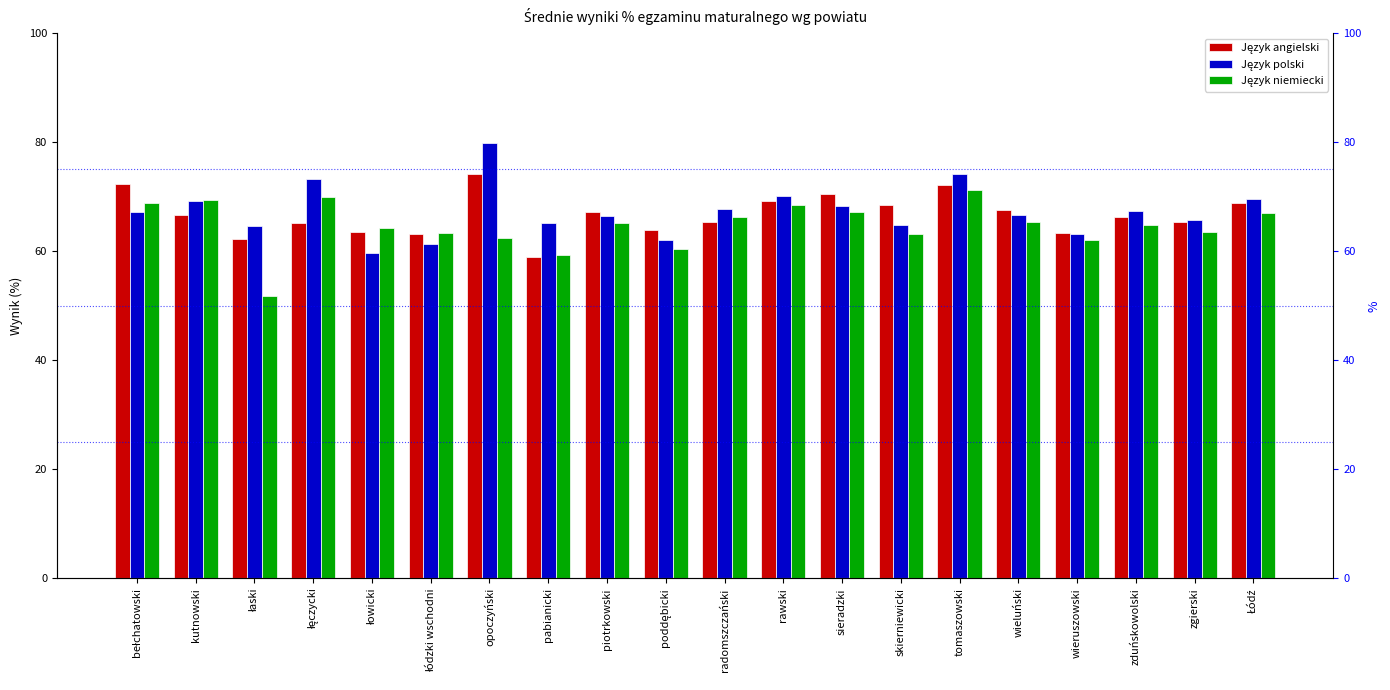

How many groups of bars are there?

20